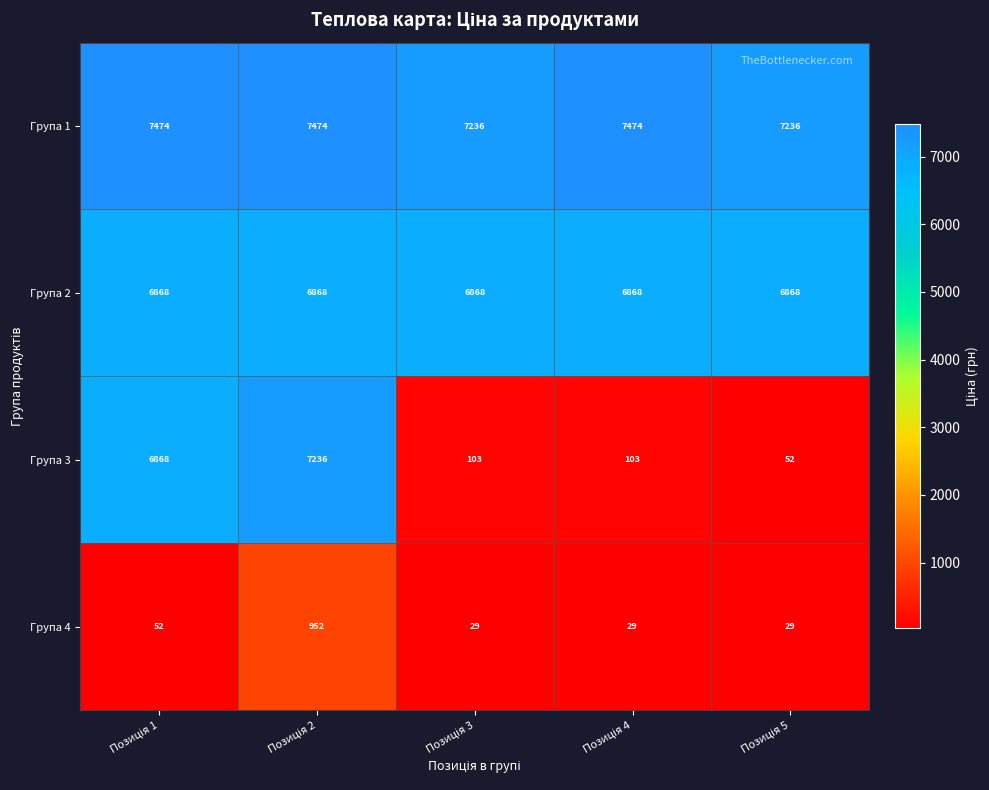

Count the number of data series in this chart.

4